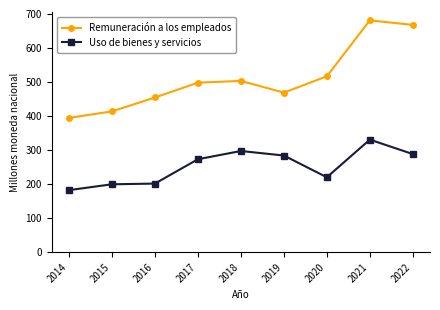

What is the sum of the Uso de bienes y servicios values at 2014 and 2017?

455.4